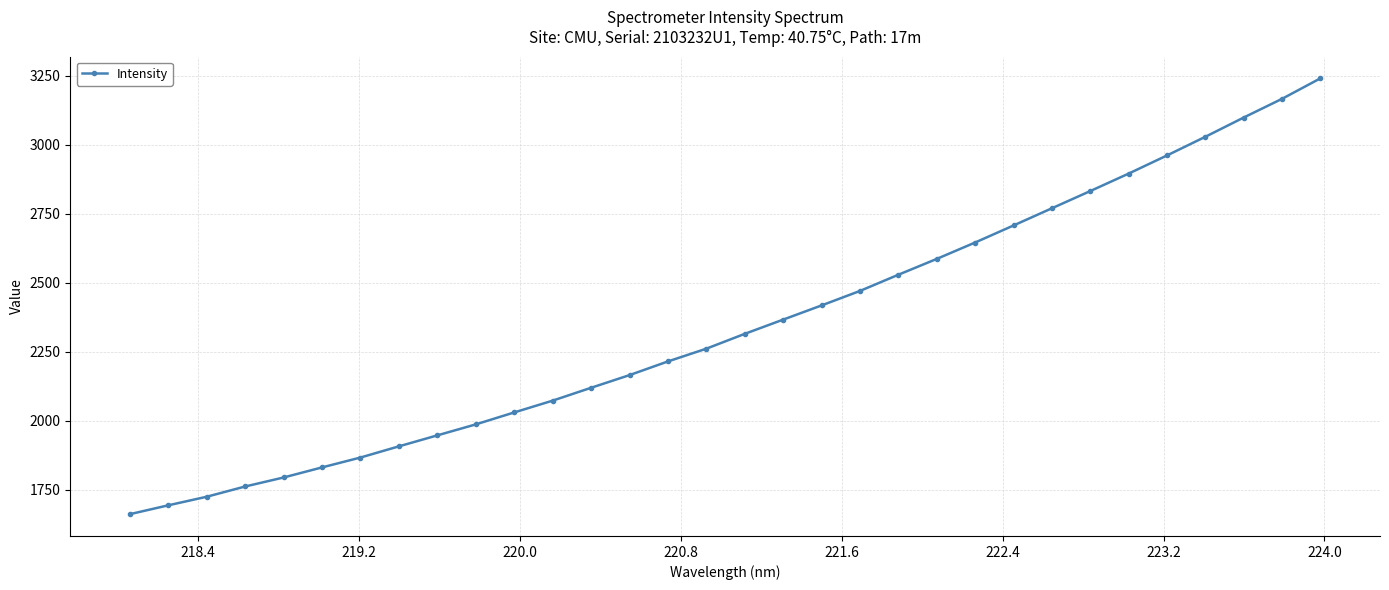

What is the value of the 13th point from the left?

2118.6